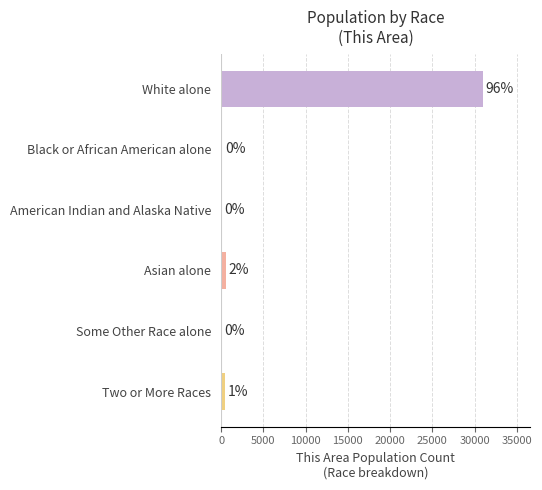

Are the bars horizontal?

Yes